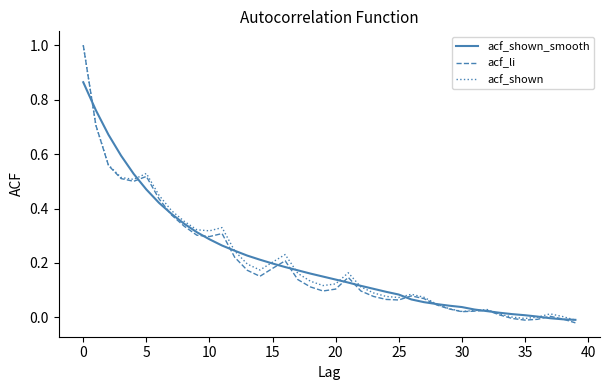

Which series has the widest spread of values?

acf_li